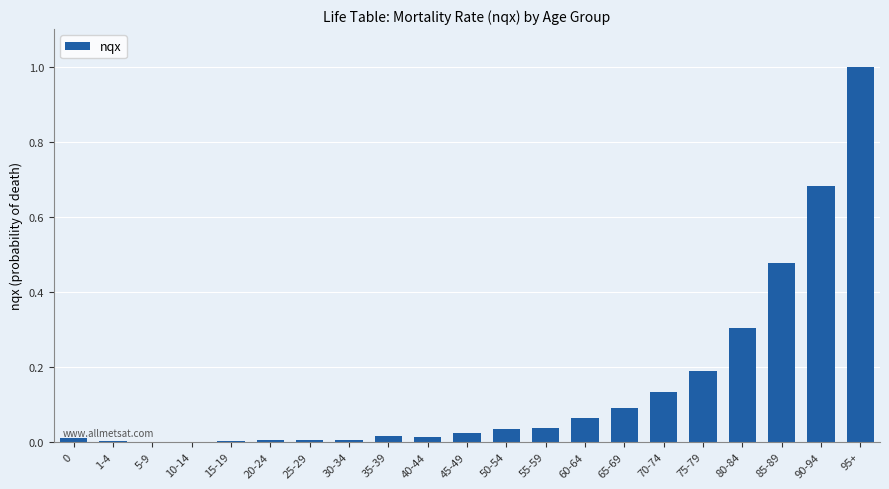

How many categories are shown in the chart?

21